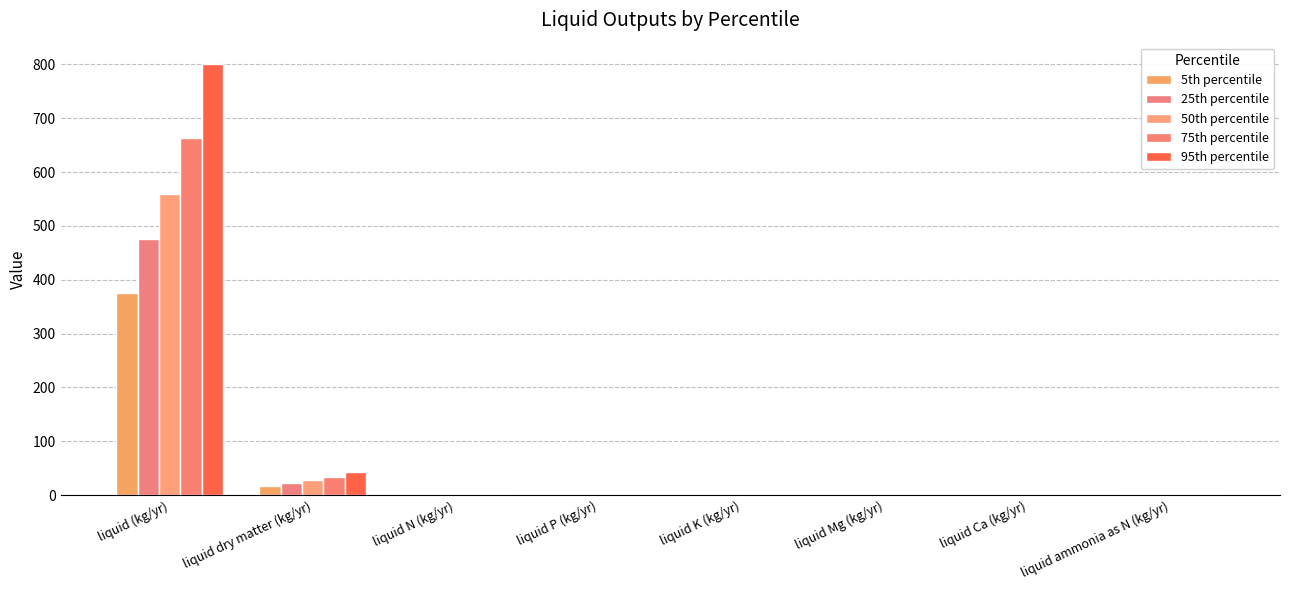

What is the sum of the 50th percentile values at liquid Ca (kg/yr) and liquid dry matter (kg/yr)?

28.1